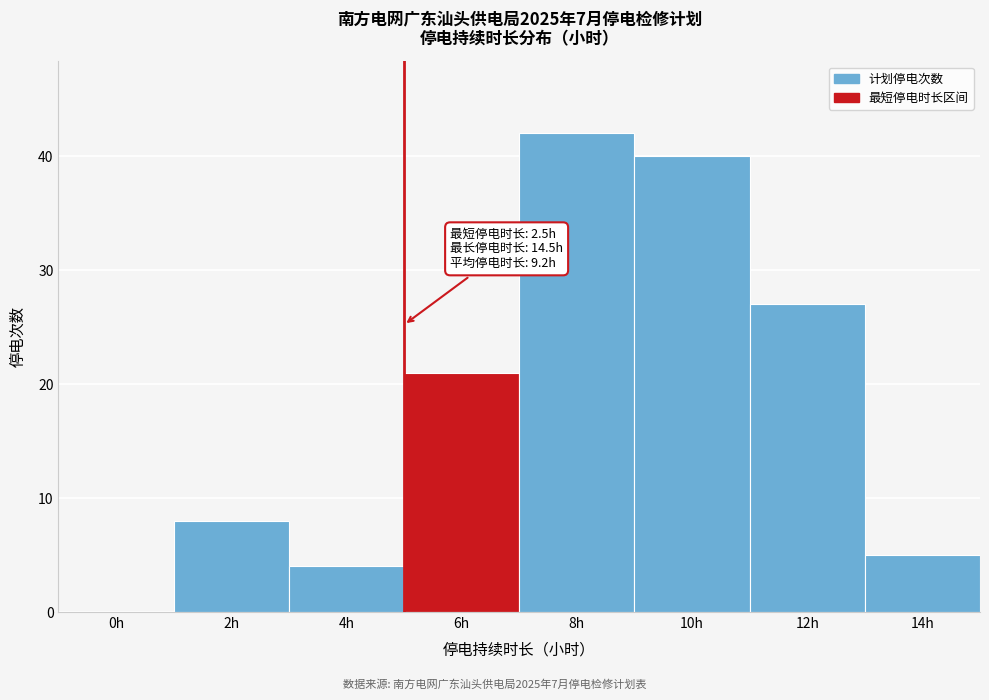

Reading right to left, transcribe all the data shown in this chart.

14h=5	12h=27	10h=40	8h=42	6h=21	4h=4	2h=8	0h=0